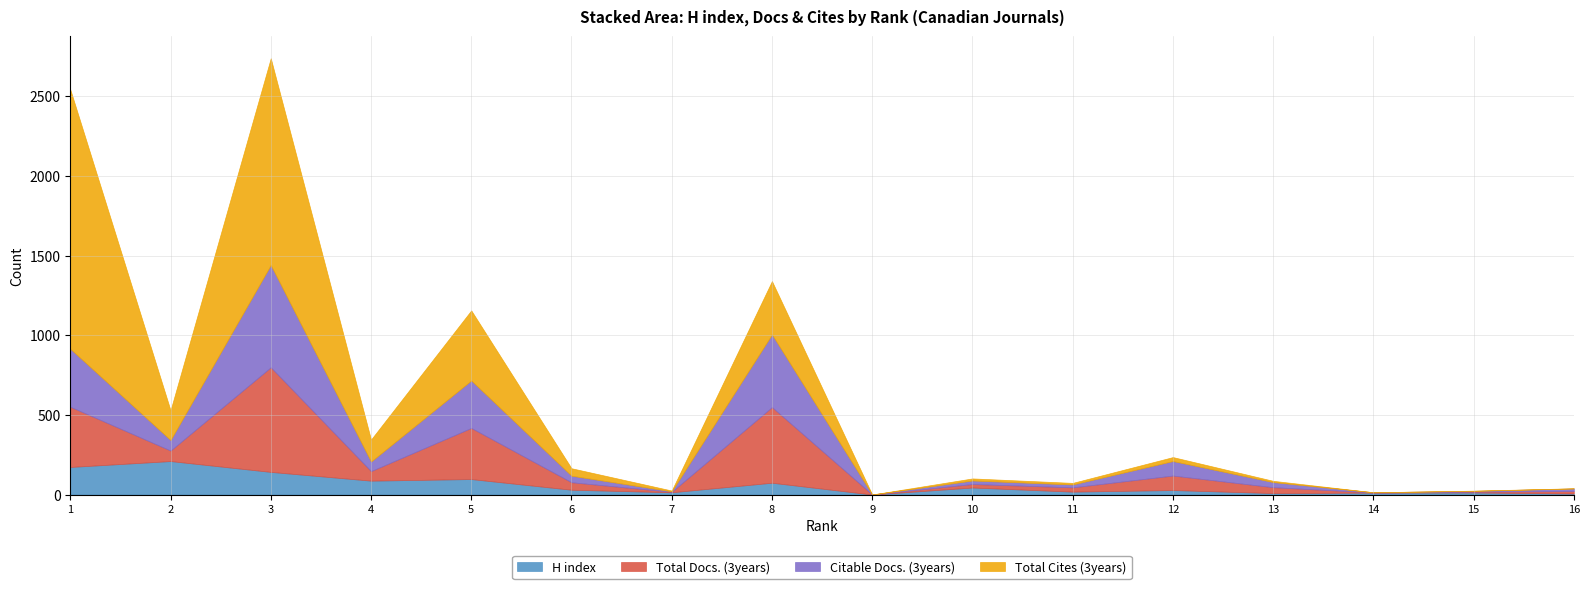

What is the greatest value displayed?

1628